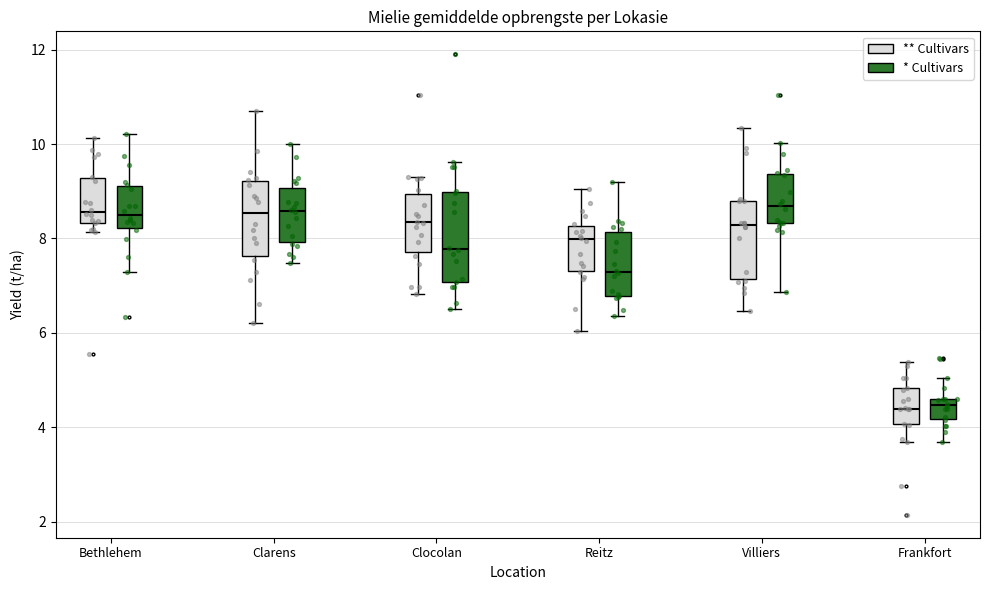

Reading left to right, transcribe this box plot: for each box, give where its median line is, the range the box spans, and where its two whiskers end, as read against the y-axis. The values are not printed on the chart, so give them approximately, as read against the axis.

Bethlehem (** Cultivars): median 8.6, box 8.4 to 9.2, whiskers 8.2 to 10.2
Bethlehem (* Cultivars): median 8.6, box 8.2 to 9.2, whiskers 7.4 to 10.2
Clarens (** Cultivars): median 8.6, box 7.6 to 9.2, whiskers 6.2 to 10.6
Clarens (* Cultivars): median 8.6, box 8.0 to 9.0, whiskers 7.4 to 10.0
Clocolan (** Cultivars): median 8.4, box 7.8 to 9.0, whiskers 6.8 to 9.4
Clocolan (* Cultivars): median 7.8, box 7.0 to 9.0, whiskers 6.6 to 9.6
Reitz (** Cultivars): median 8.0, box 7.4 to 8.2, whiskers 6.0 to 9.0
Reitz (* Cultivars): median 7.2, box 6.8 to 8.2, whiskers 6.4 to 9.2
Villiers (** Cultivars): median 8.2, box 7.2 to 8.8, whiskers 6.4 to 10.4
Villiers (* Cultivars): median 8.6, box 8.4 to 9.4, whiskers 6.8 to 10.0
Frankfort (** Cultivars): median 4.4, box 4.0 to 4.8, whiskers 3.6 to 5.4
Frankfort (* Cultivars): median 4.4, box 4.2 to 4.6, whiskers 3.6 to 5.0